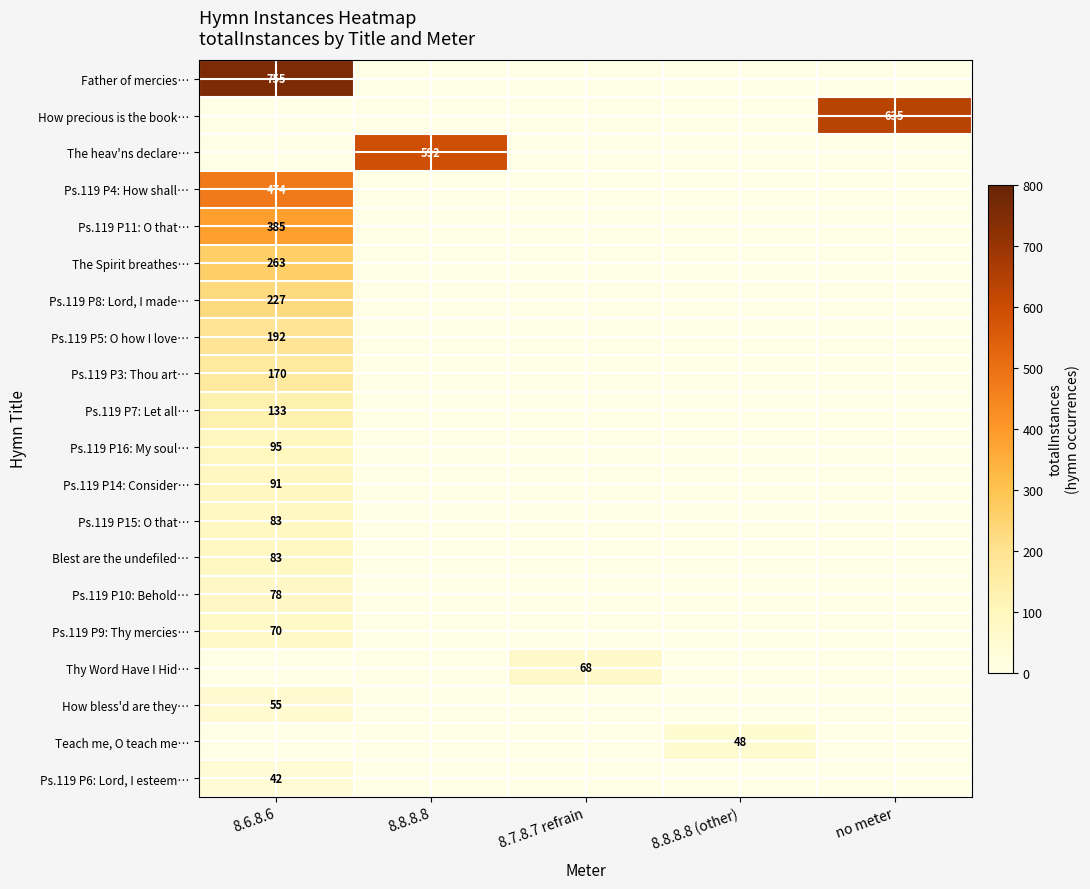

True or false: The heav'ns declare… has a value of 249 at 8.8.8.8.

False